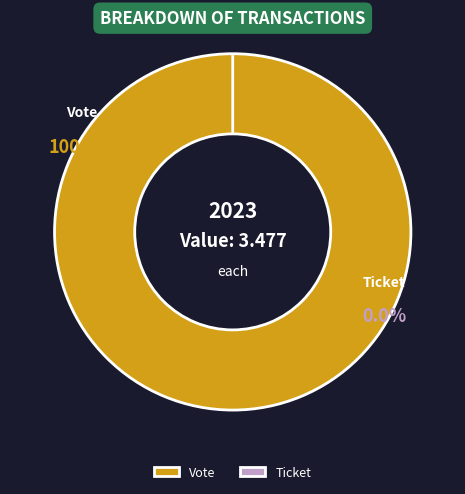

How many slices are in this pie chart?

2